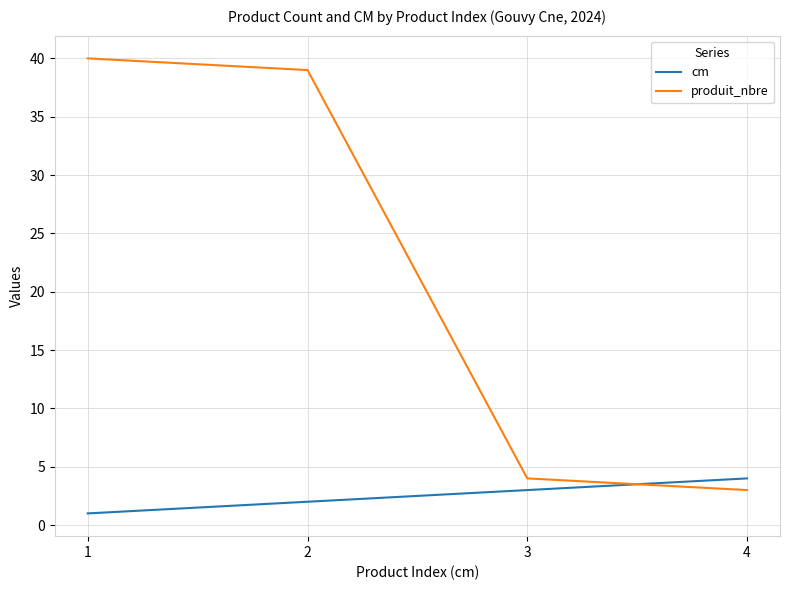

How many distinct data groups are displayed?

2